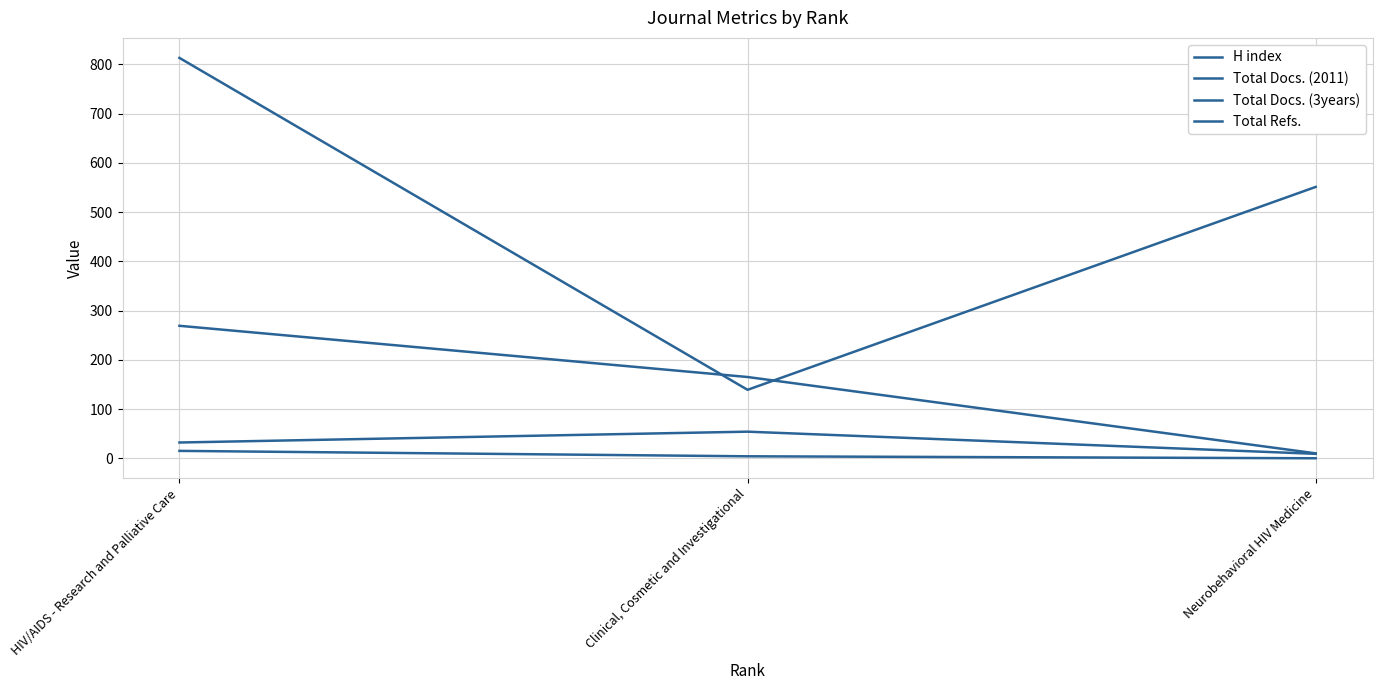

How many values in Total Docs. (3years) are above zero?

2